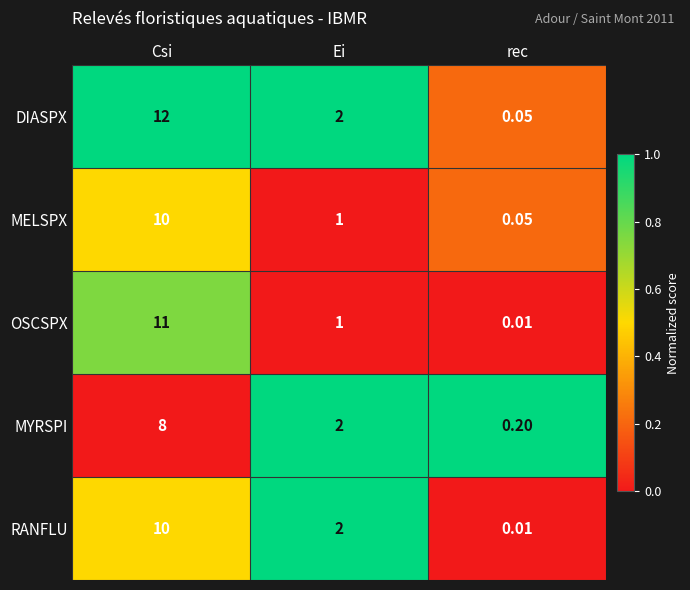

List the labels in order of DIASPX value, largest first.

Csi, Ei, rec